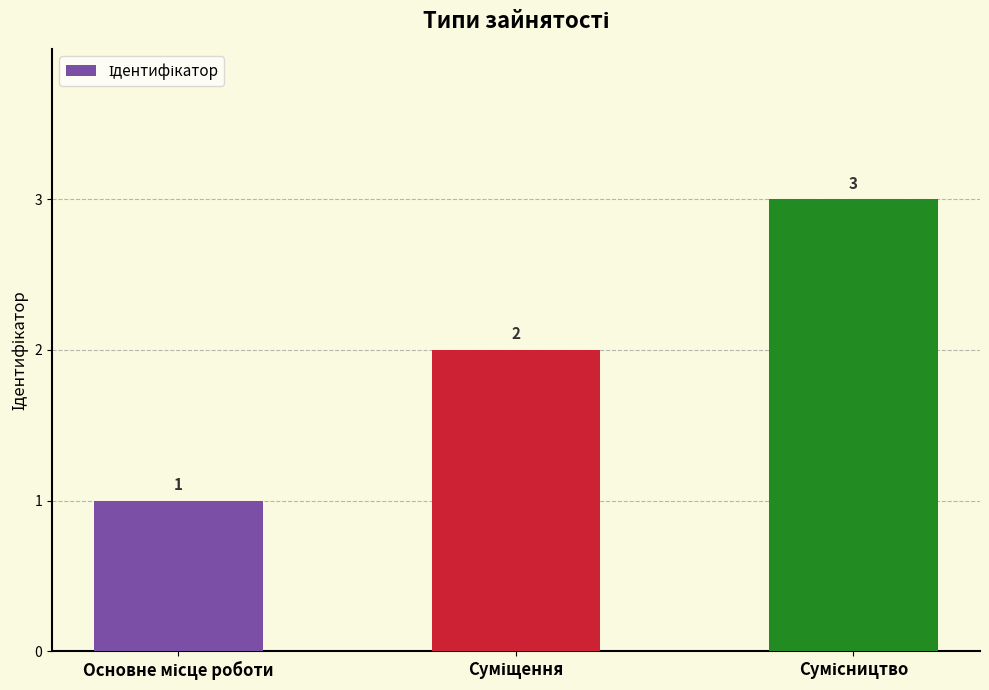

What is the value of the 3rd bar from the left?

3